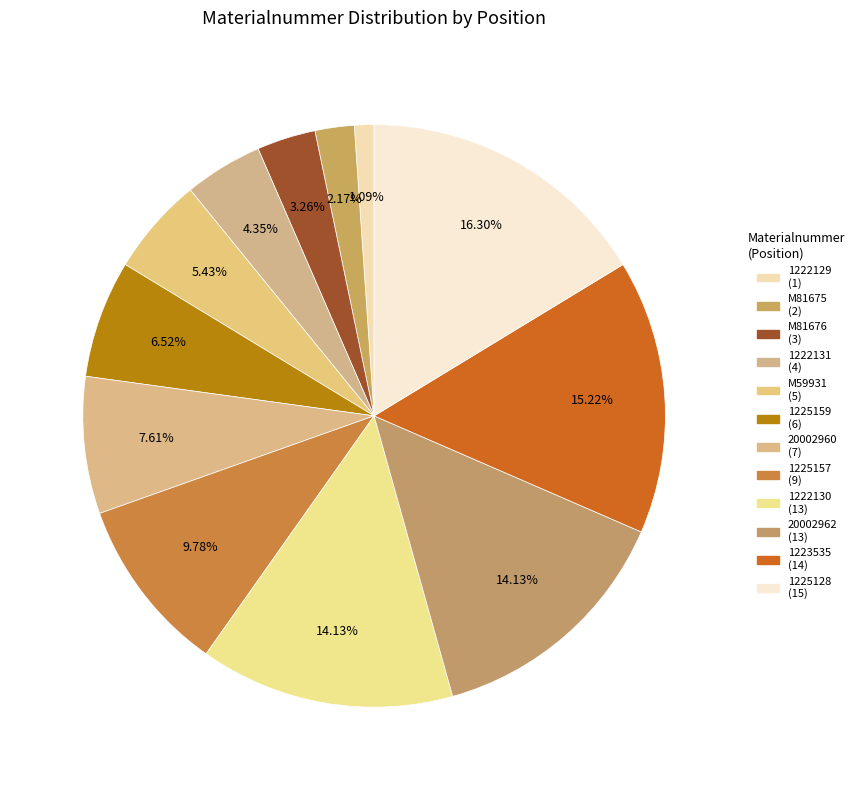

What percentage is the M81676 slice, to the nearest percent?

3%